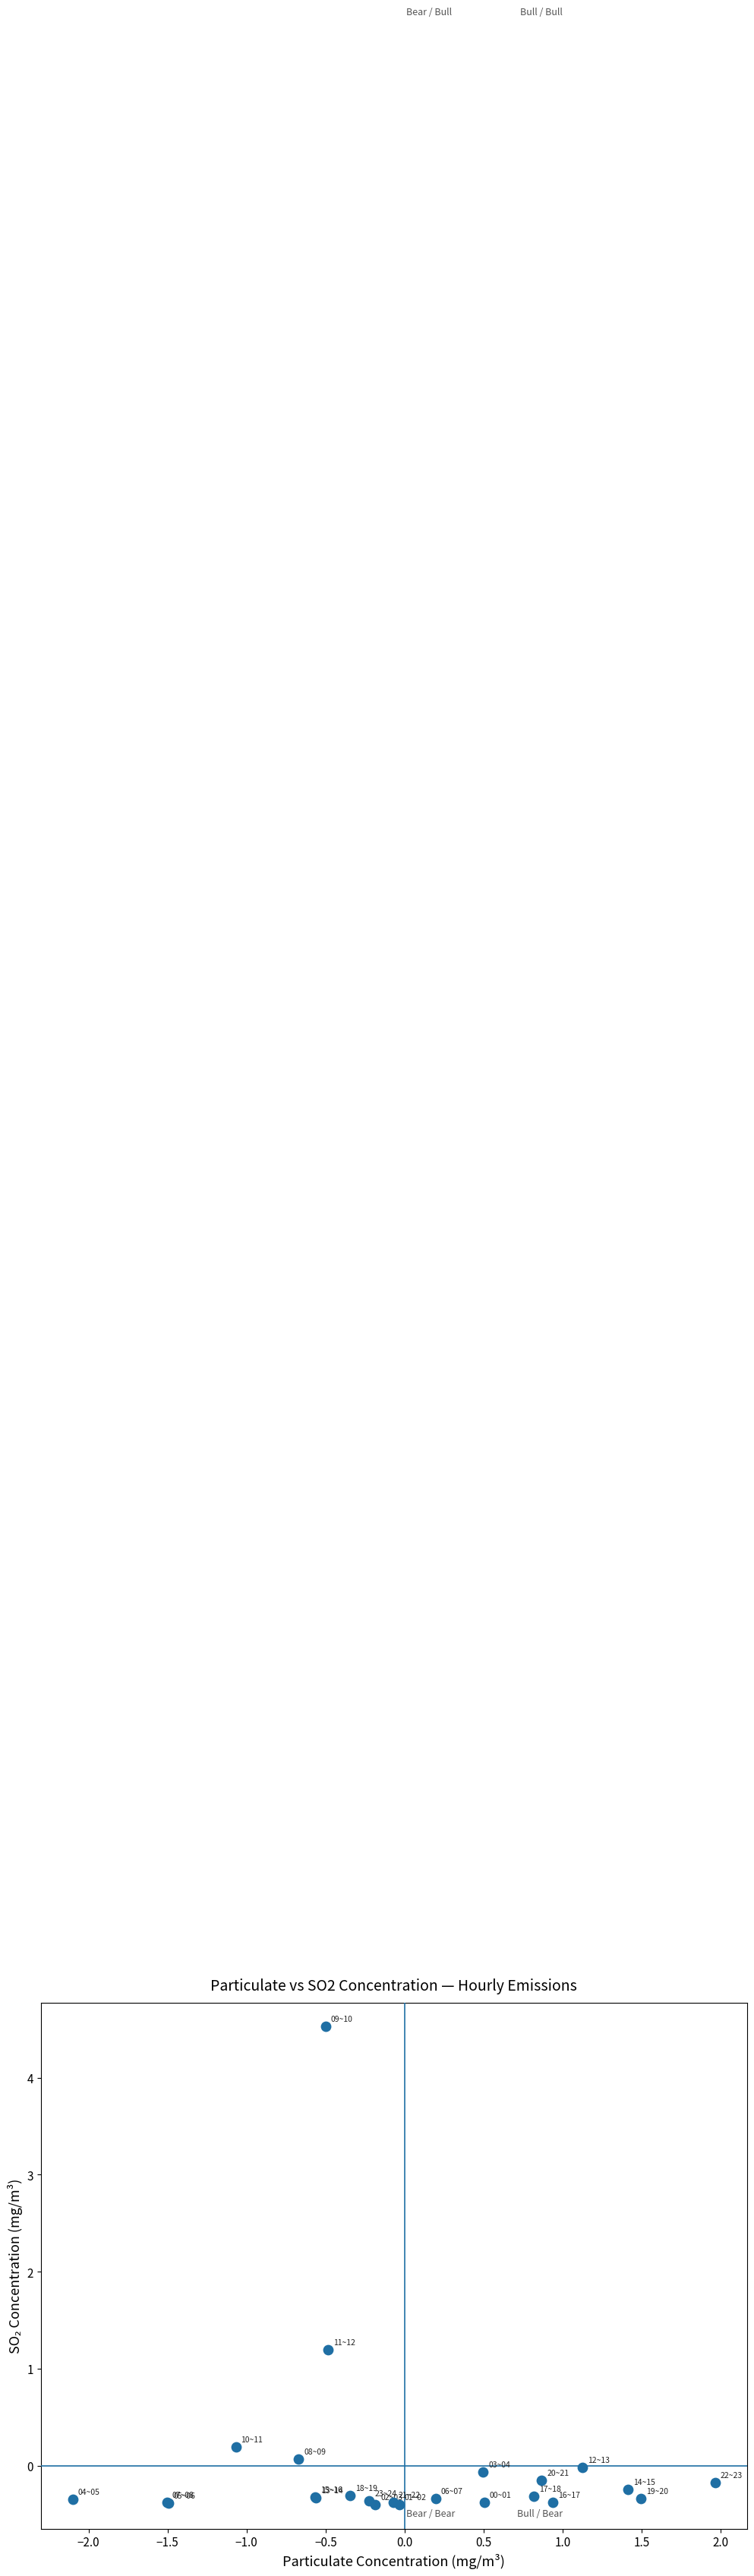

What Y value in the scatter plot is closest to 2?

1.2